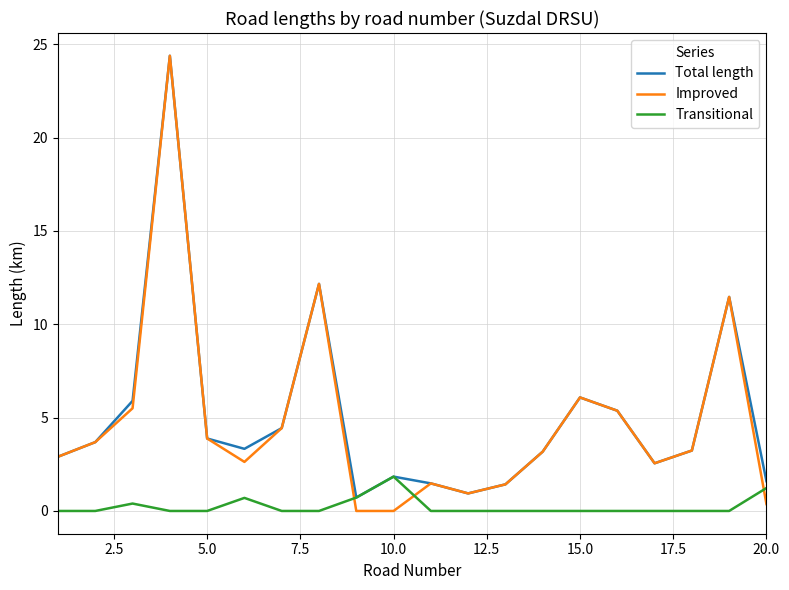

What is the greatest value displayed?

24.4